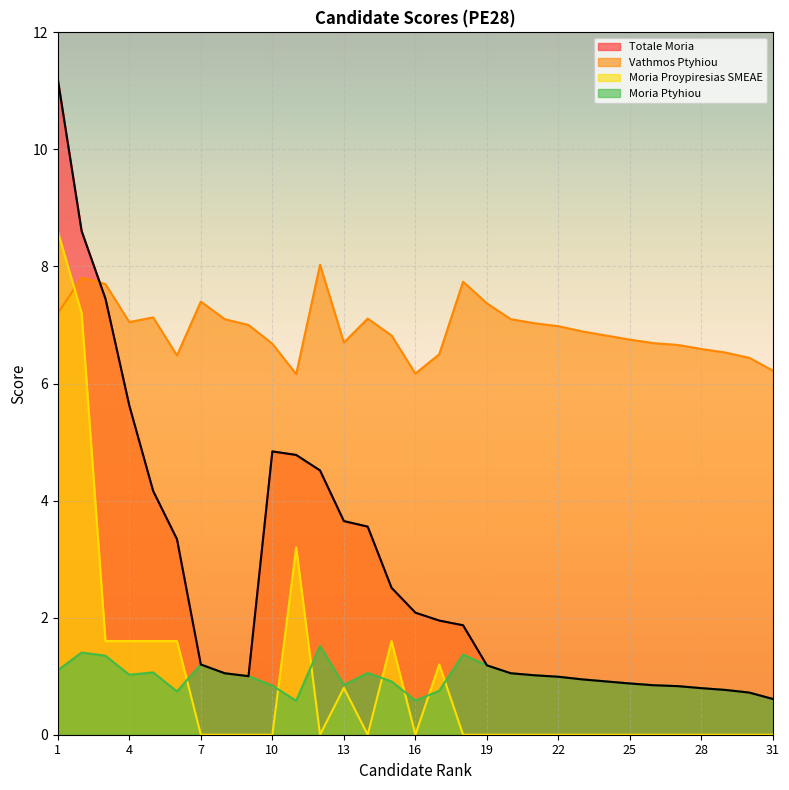

Reading left to right, list all the values displayed in this chart.

Totale Moria: 1=11.2	2=8.6	3=7.5	4=5.6	5=4.2	6=3.3	7=1.2	8=1.1	9=1.0	10=4.8	11=4.8	12=4.5	13=3.6	14=3.6	15=2.5	16=2.1	17=1.9	18=1.9	19=1.2	20=1.1	21=1.0	22=1.0	23=0.9	24=0.9	25=0.9	26=0.8	27=0.8	28=0.8	29=0.8	30=0.7	31=0.6
Vathmos Ptyhiou: 1=7.2	2=7.8	3=7.7	4=7.0	5=7.1	6=6.5	7=7.4	8=7.1	9=7.0	10=6.7	11=6.2	12=8.0	13=6.7	14=7.1	15=6.8	16=6.2	17=6.5	18=7.7	19=7.4	20=7.1	21=7.0	22=7.0	23=6.9	24=6.8	25=6.8	26=6.7	27=6.7	28=6.6	29=6.5	30=6.4	31=6.2
Moria Proypiresias SMEAE: 1=8.6	2=7.2	3=1.6	4=1.6	5=1.6	6=1.6	7=0.0	8=0.0	9=0.0	10=0.0	11=3.2	12=0.0	13=0.8	14=0.0	15=1.6	16=0.0	17=1.2	18=0.0	19=0.0	20=0.0	21=0.0	22=0.0	23=0.0	24=0.0	25=0.0	26=0.0	27=0.0	28=0.0	29=0.0	30=0.0	31=0.0
Moria Ptyhiou: 1=1.1	2=1.4	3=1.4	4=1.0	5=1.1	6=0.7	7=1.2	8=1.1	9=1.0	10=0.8	11=0.6	12=1.5	13=0.8	14=1.1	15=0.9	16=0.6	17=0.8	18=1.4	19=1.2	20=1.1	21=1.0	22=1.0	23=0.9	24=0.9	25=0.9	26=0.8	27=0.8	28=0.8	29=0.8	30=0.7	31=0.6